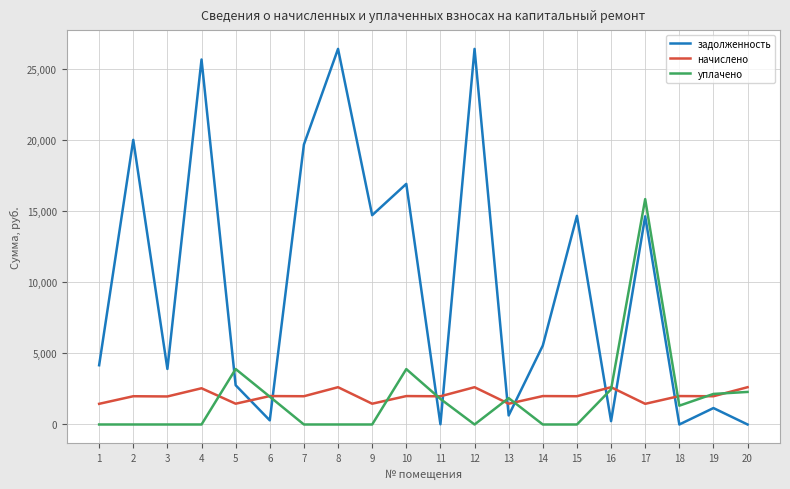

The value of начислено at 9 is 1462.5. True or false?

True